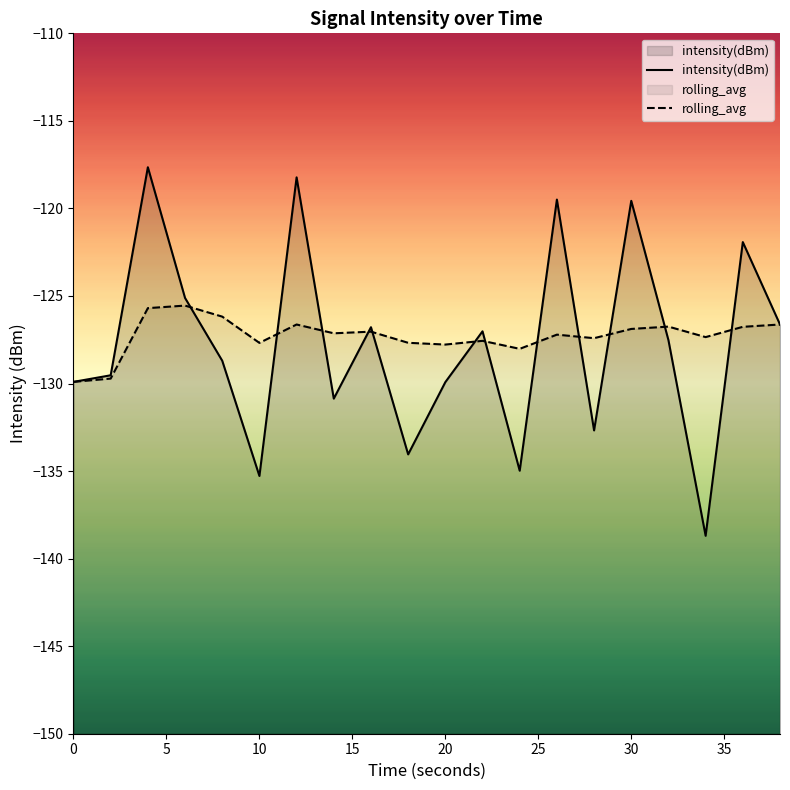

Is it true that rolling_avg equals -43.7 at 0?

False